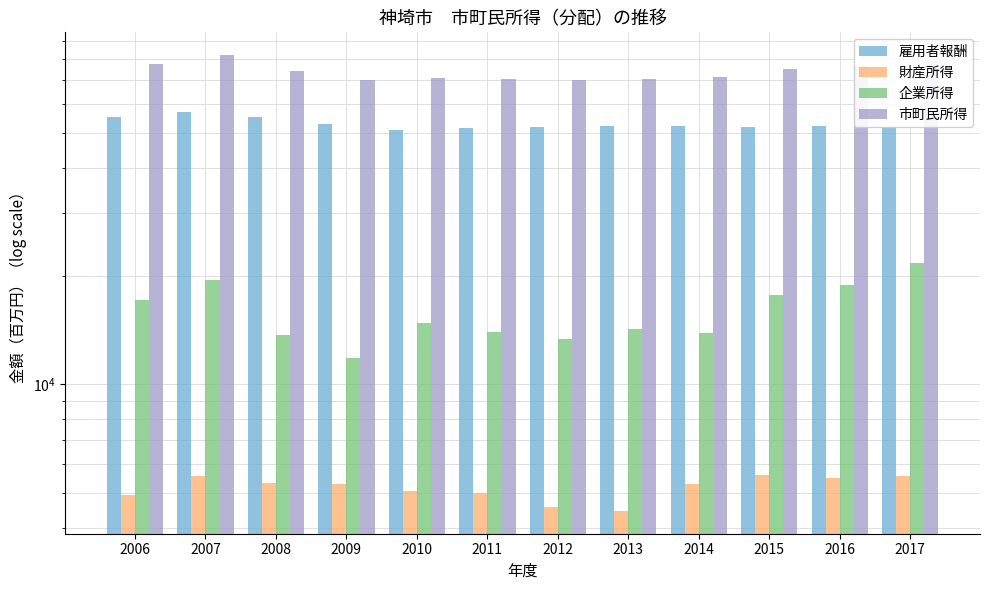

What are all the series names shown in the legend?

雇用者報酬, 財産所得, 企業所得, 市町民所得